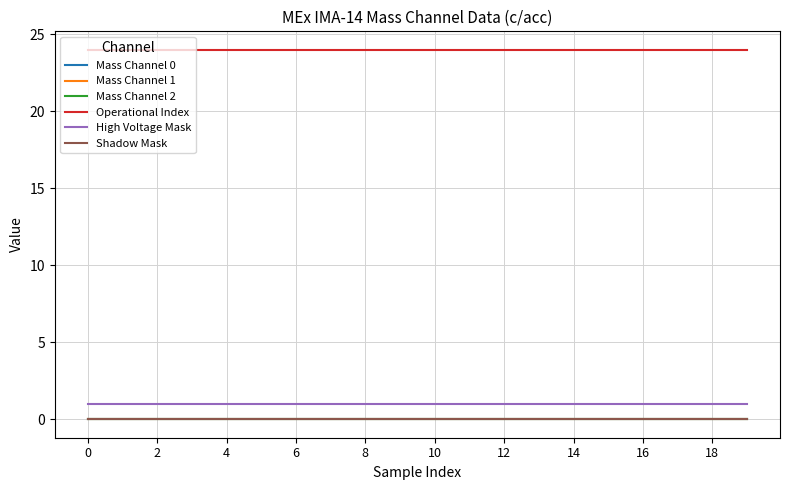

What is the sum of all Operational Index values?

480